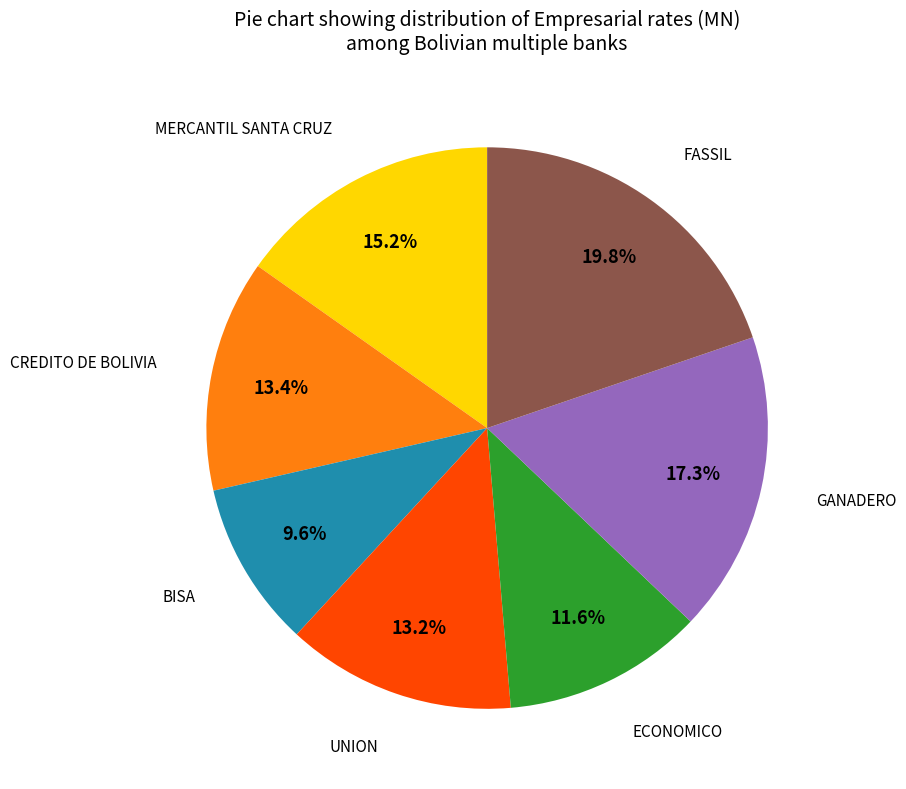

Does any single category account for the majority?

No